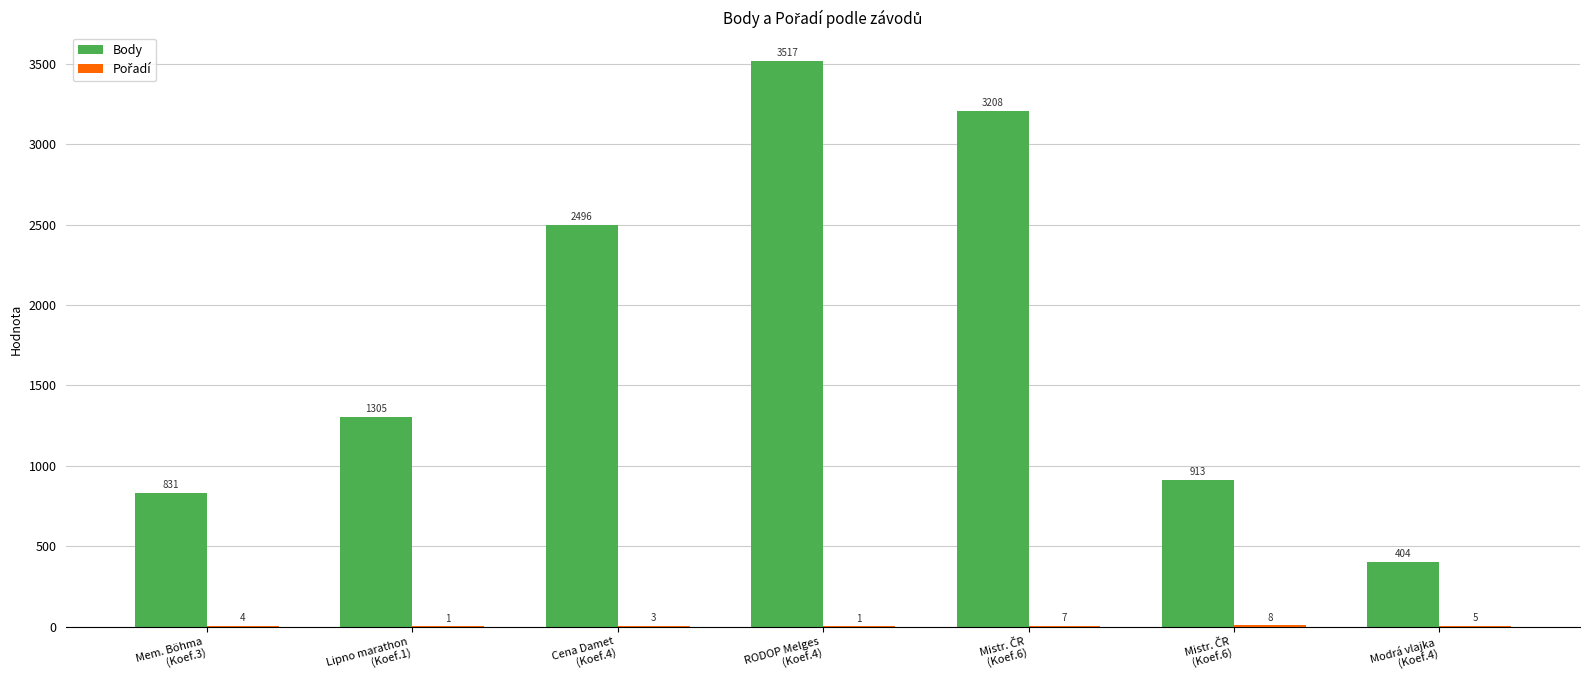

How many groups of bars are there?

7